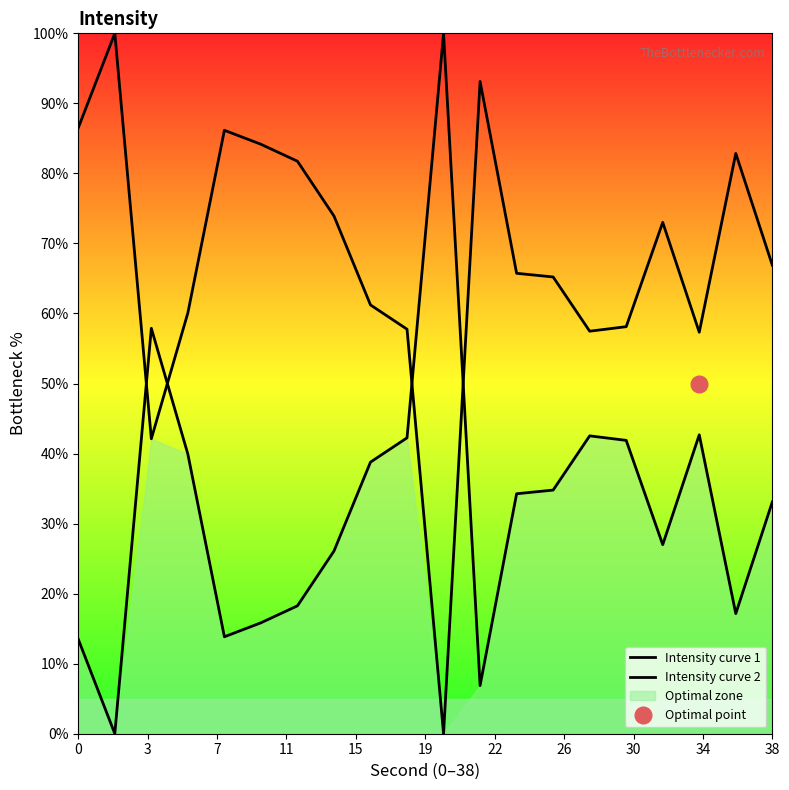

Rank the series by their maximum value, from highest to lowest.

Intensity curve 1, Intensity curve 2